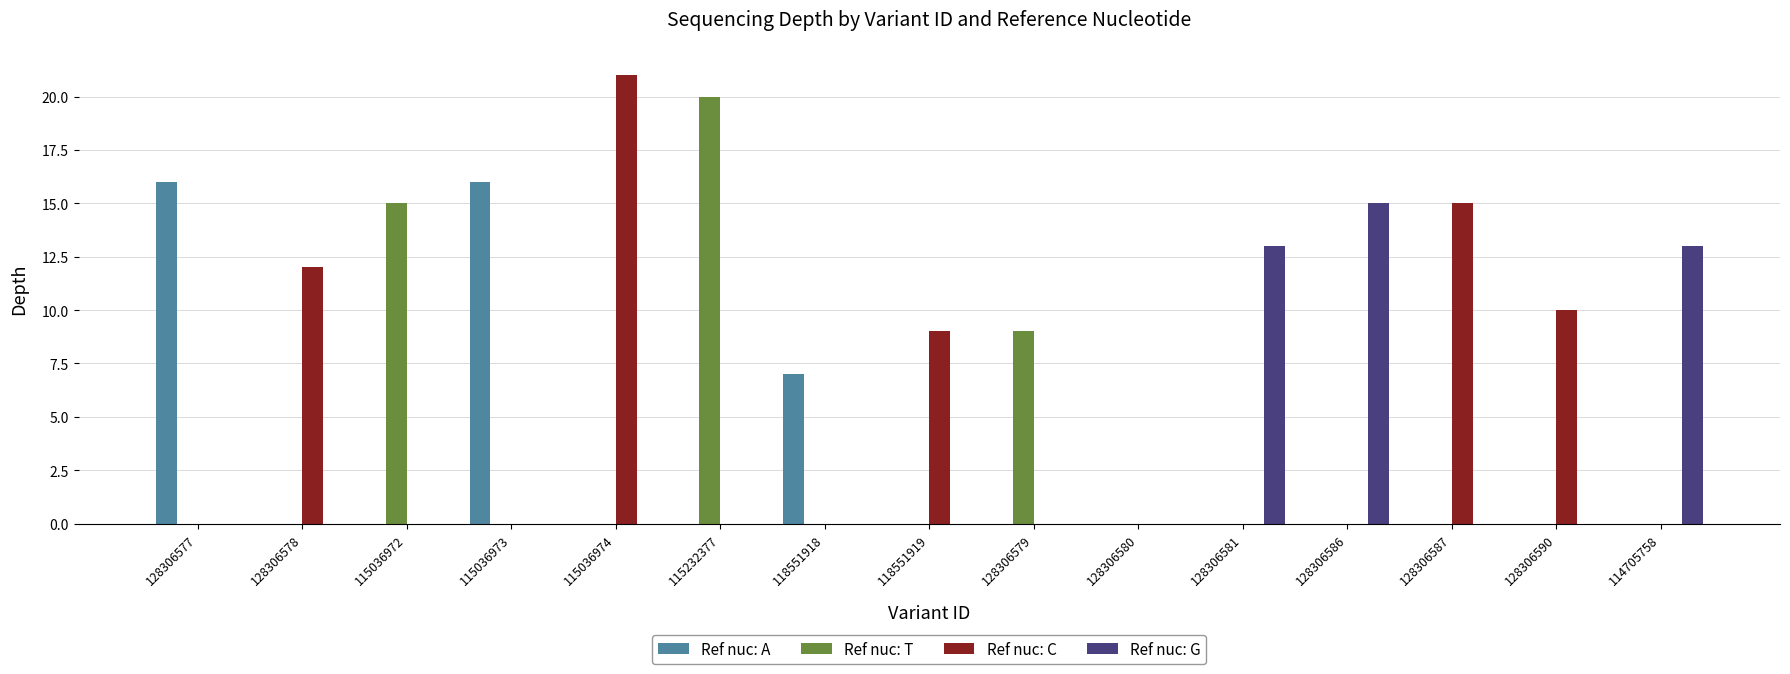

Which series changed the most between 118551918 and 128306581?

Ref nuc: G